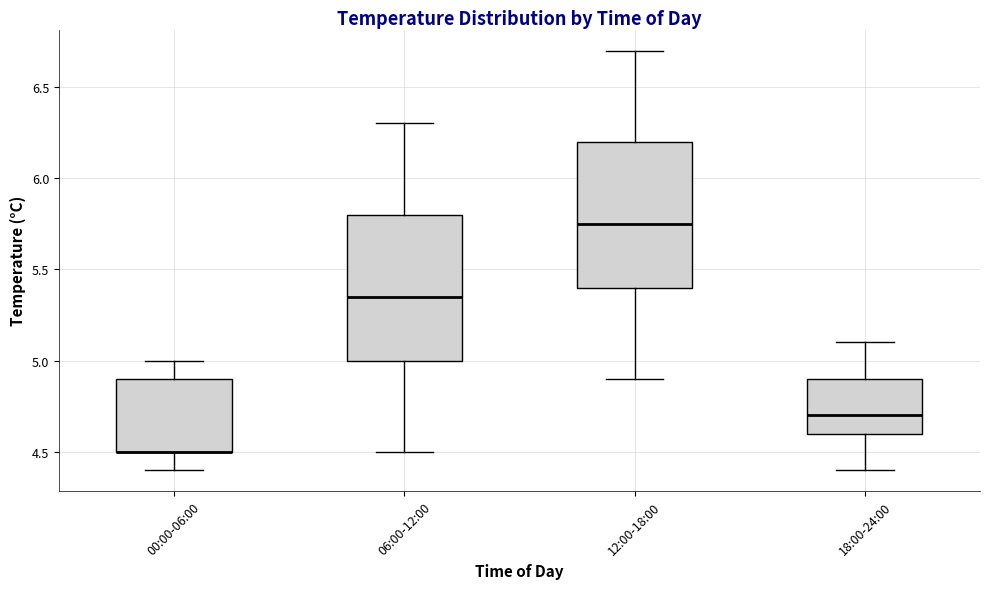

Where is the lower edge of the box for 06:00-12:00 on the y-axis? The values are not printed on the chart, so give them approximately, as read against the axis.

5.00